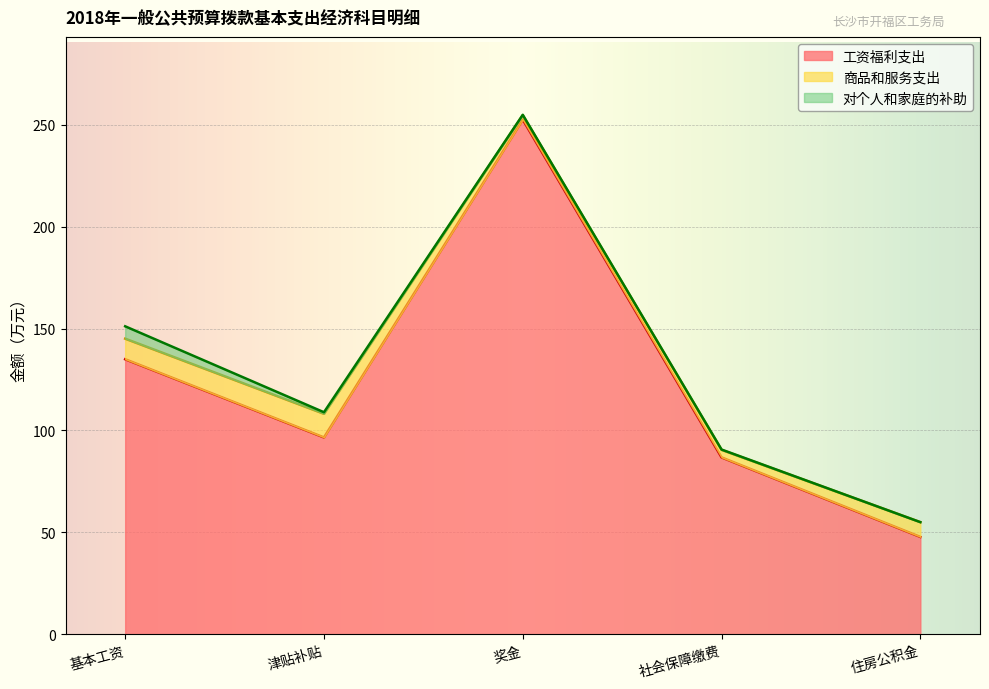

What is the spread (max minus min) of values at 津贴补贴?

95.8